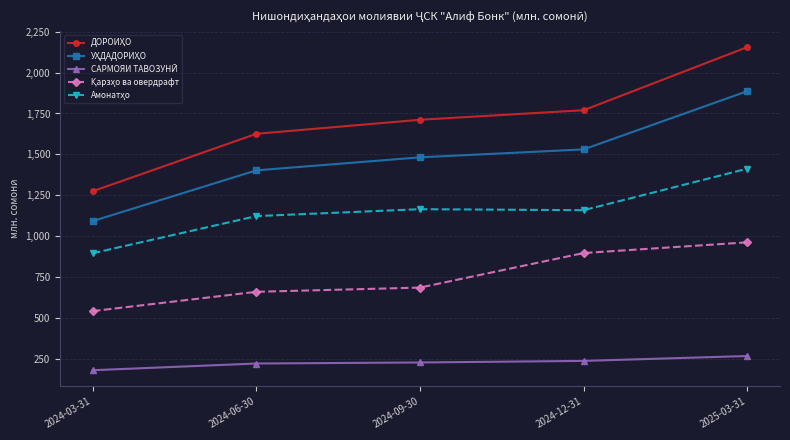

What is the smallest value displayed?

182.2